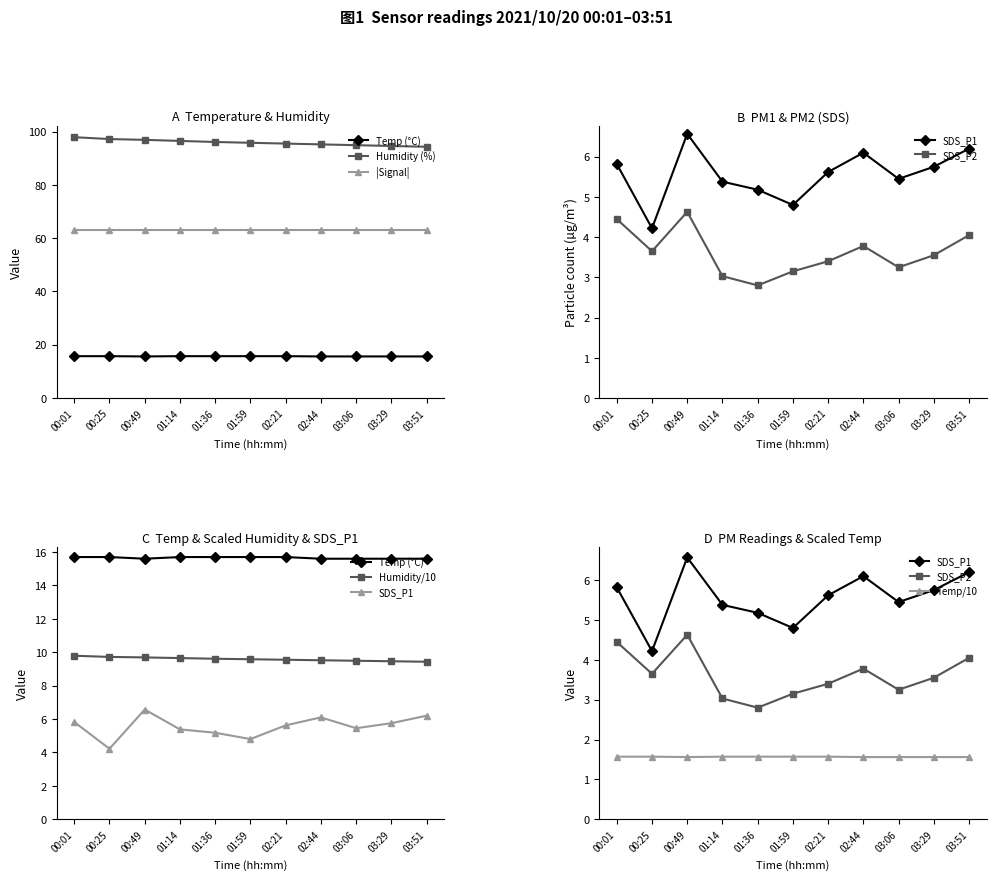

Which has a higher value, 03:29 or 02:44?

03:29